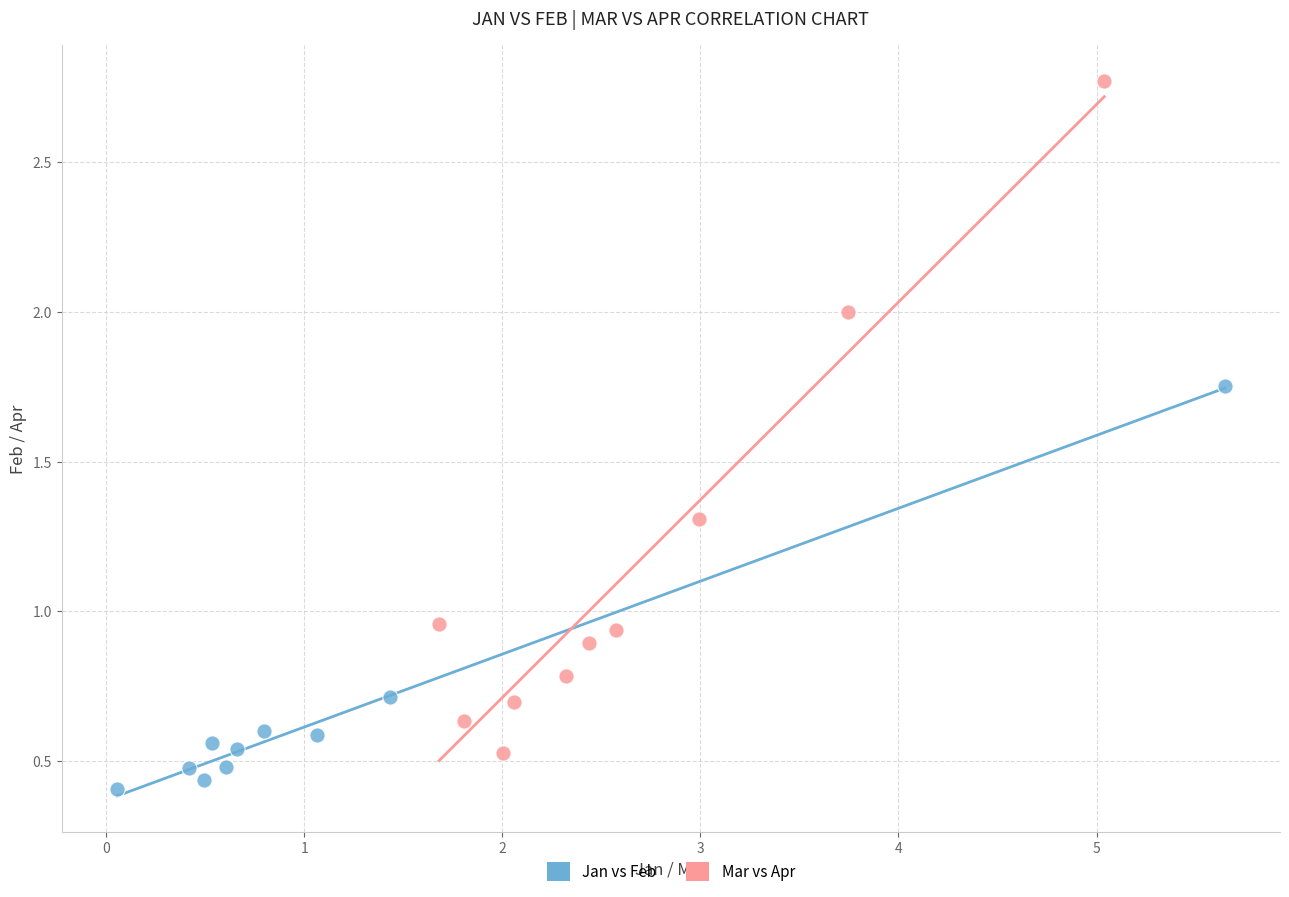

Which series has the widest spread of Y values?

Mar vs Apr